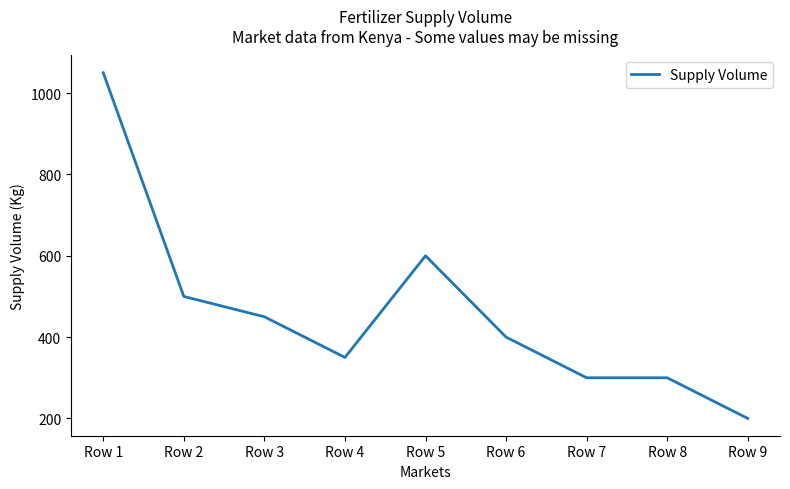

How many values are below 400?

4